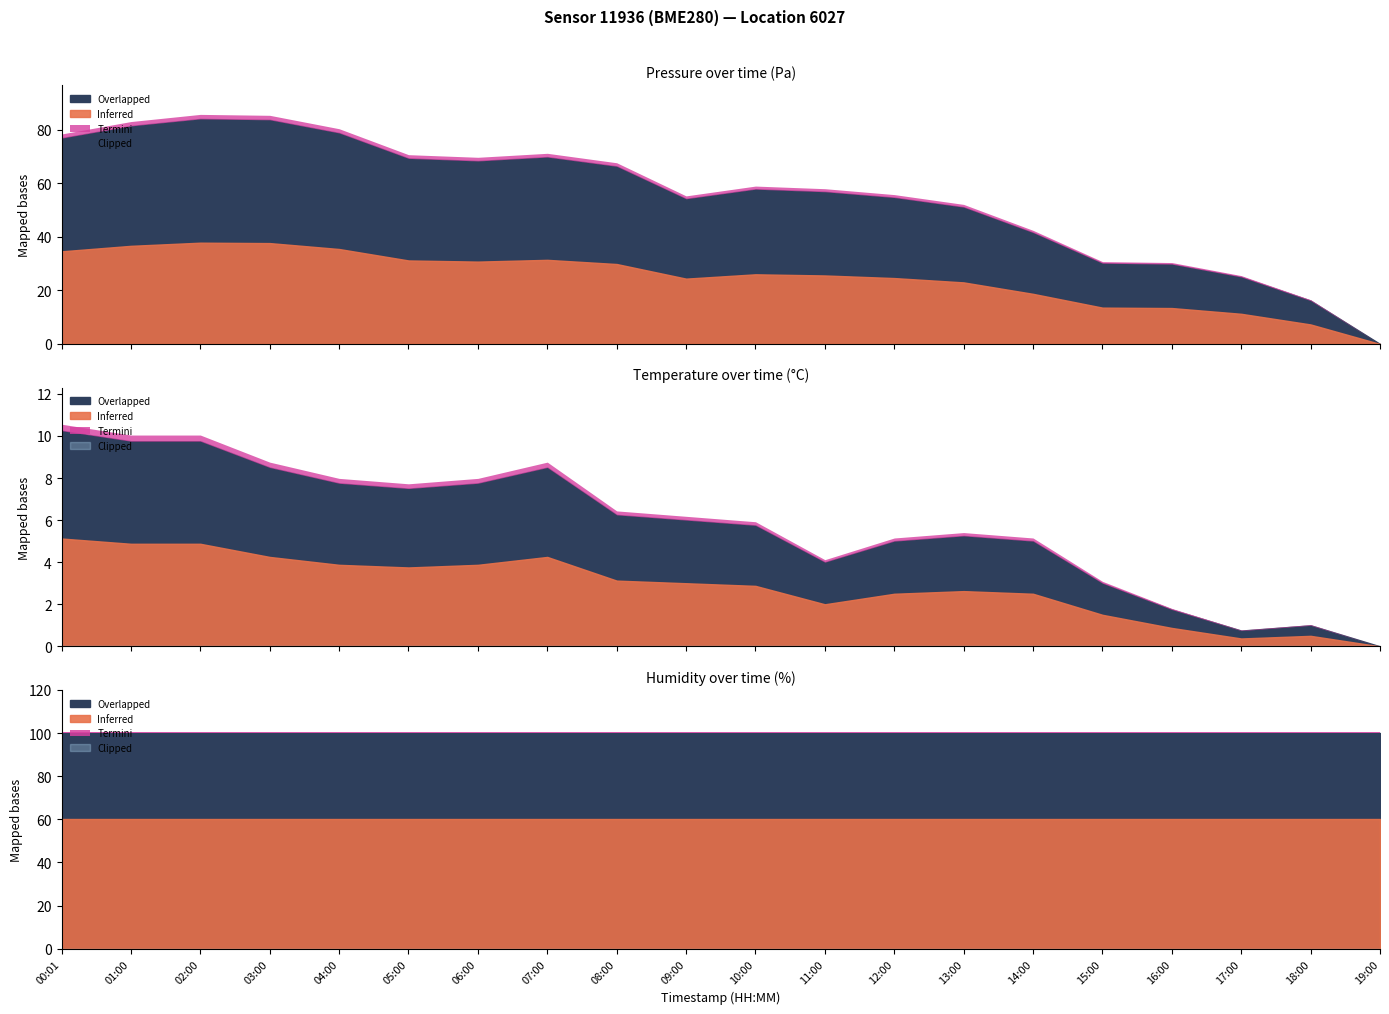

True or false: humidity and temperature intersect in this chart.

False